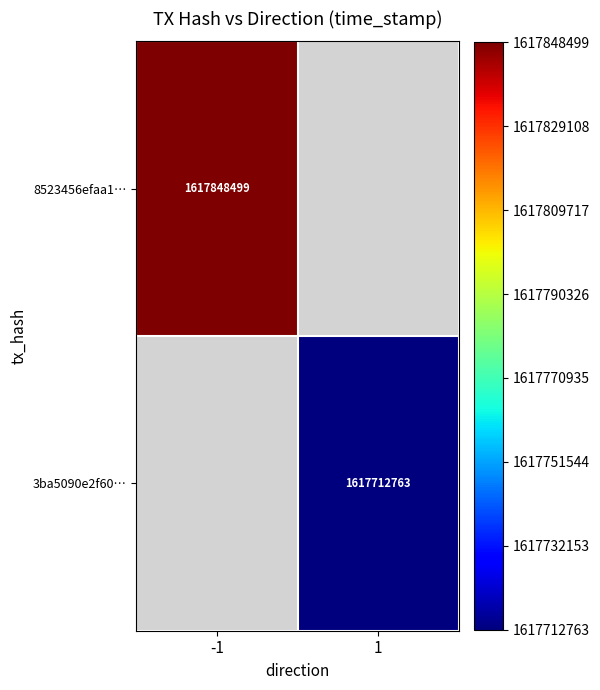

True or false: 8523456efaa1… has a value of 2788400973.7 at -1.

False